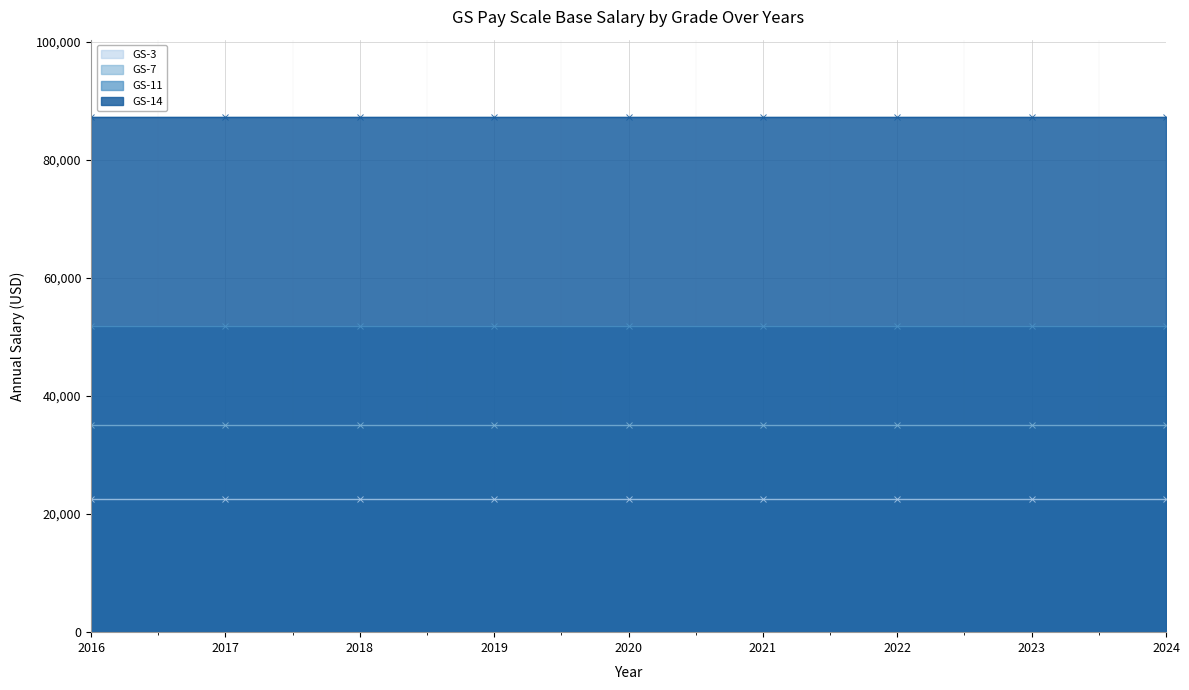

At which category is the sum across all series the highest?

2016